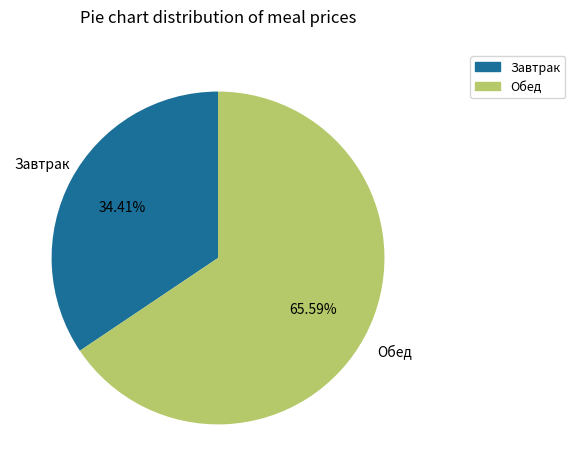

Is there a majority slice in this chart?

Yes